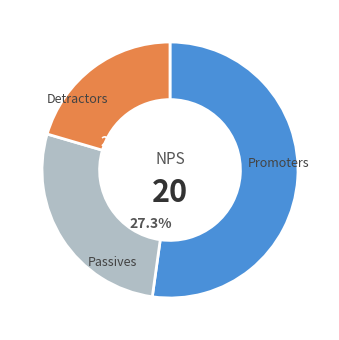

Which slice represents more than half of the pie?

Promoters